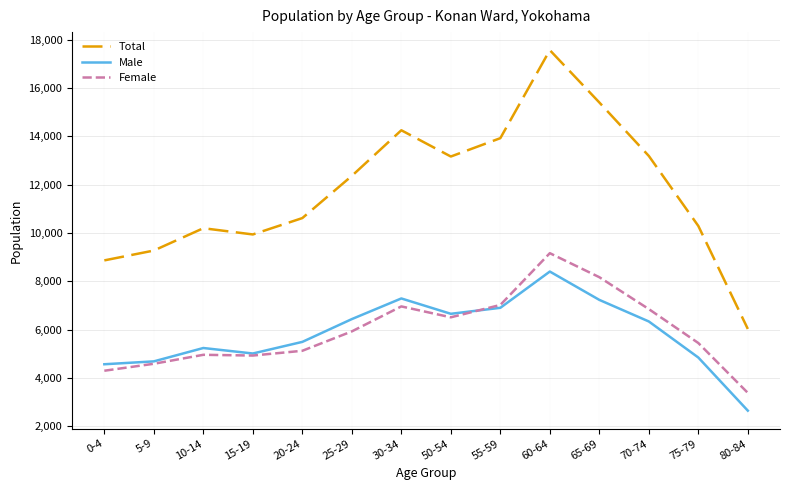

Which series has the largest range (max minus min)?

Total